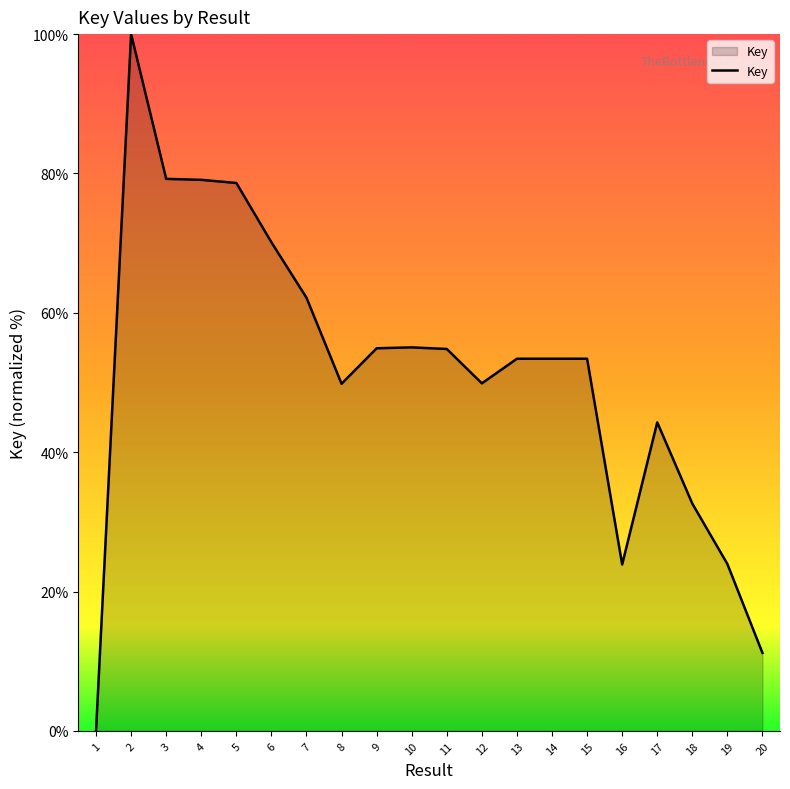

What is the change in value from 3 to 16?

-55.3